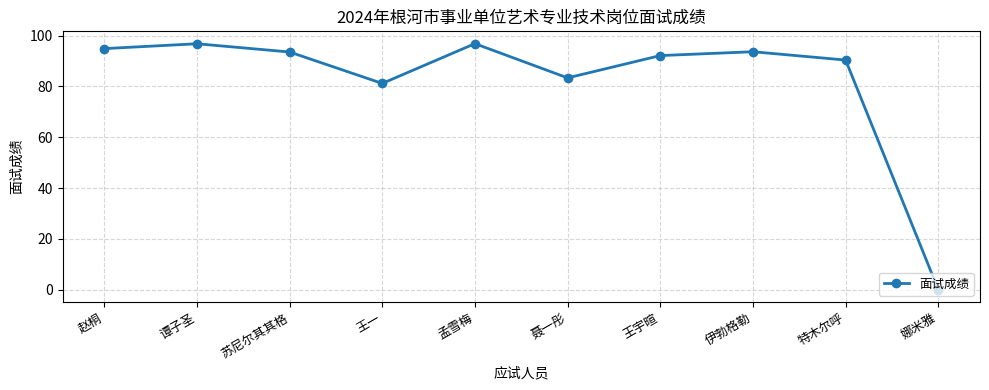

Where is the first local maximum?

谭子圣